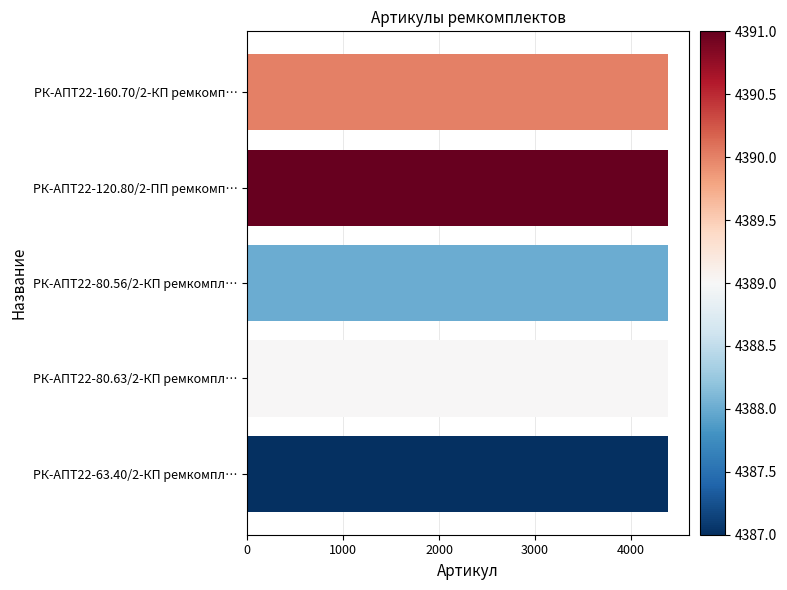

How many categories are shown in the chart?

5